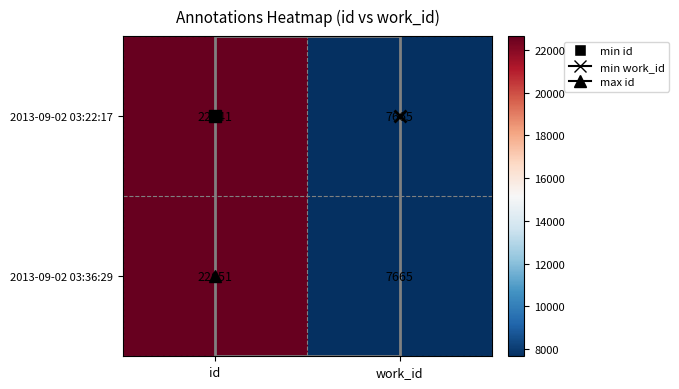

At how many categories does at least one series exceed 11786?

1